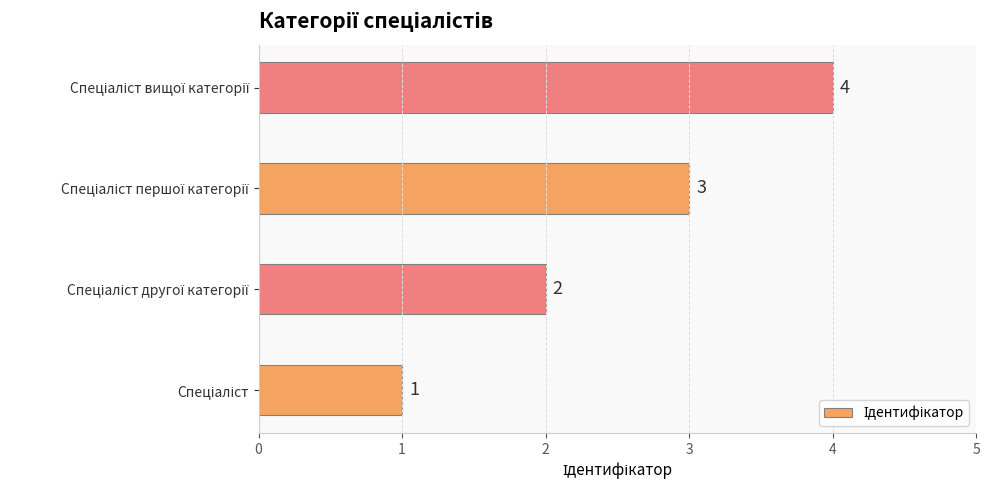

What is the maximum value shown in the chart?

4